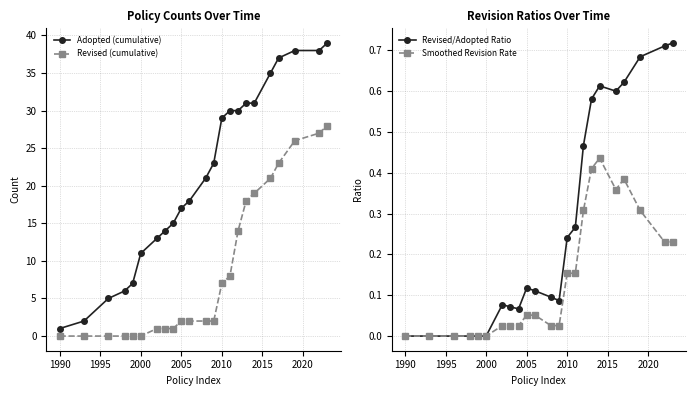

True or false: Smoothed Revision Rate has more than 1 points higher than both neighbors.

True